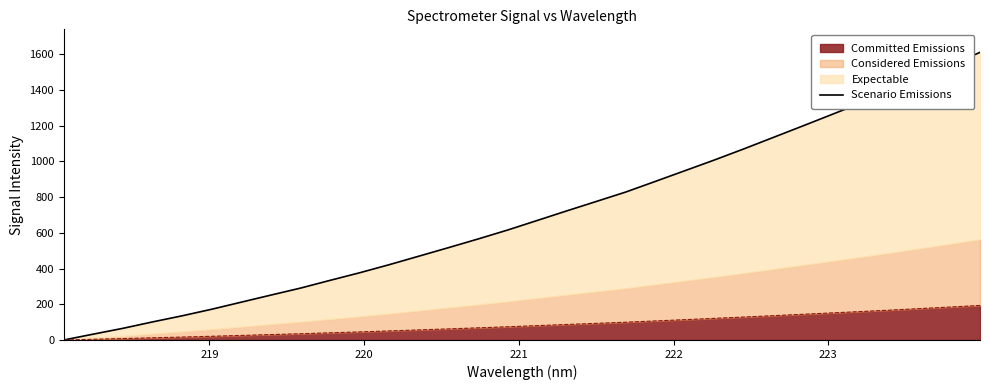

Reading left to right, extract all data points from this chart.

0.0	32.9	65.4	101.3	135.4	172.3	211.9	251.5	290.6	333.9	376.4	421.7	469.2	516.8	565.3	615.5	668.9	722.6	775.4	828.4	887.8	947.7	1007.7	1070.0	1134.4	1198.8	1264.0	1329.1	1396.9	1467.1	1537.8	1610.8